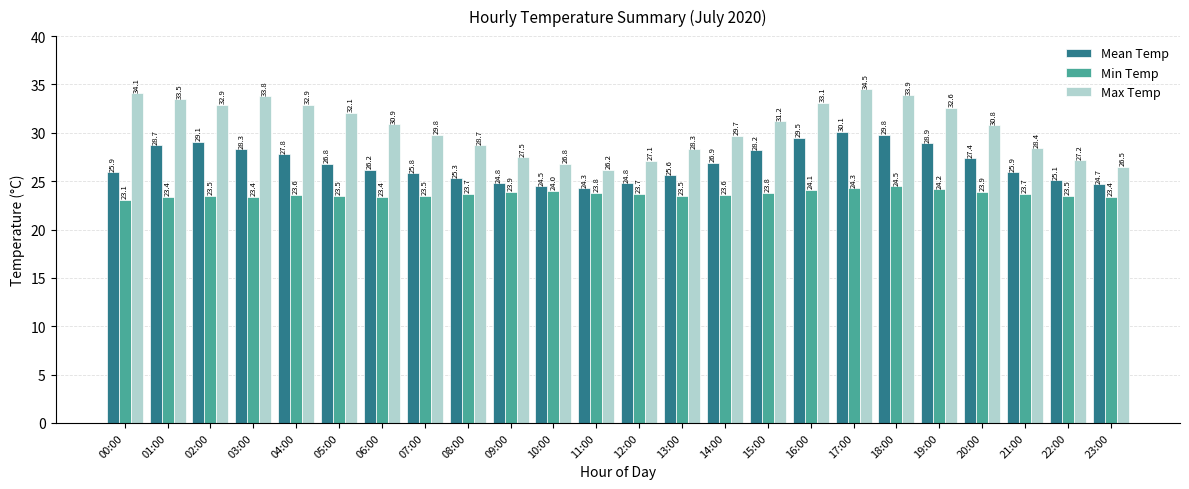

Rank the series by their maximum value, from lowest to highest.

Min Temp, Mean Temp, Max Temp